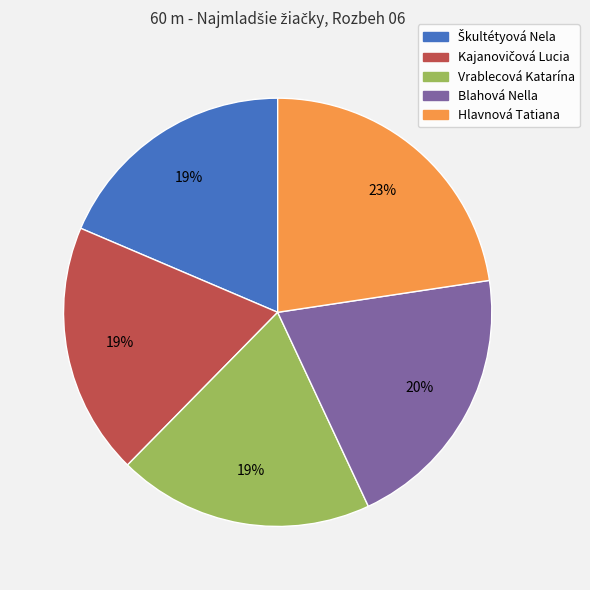

What is the ratio of the value at Hlavnová Tatiana to the value at Blahová Nella?

1.1